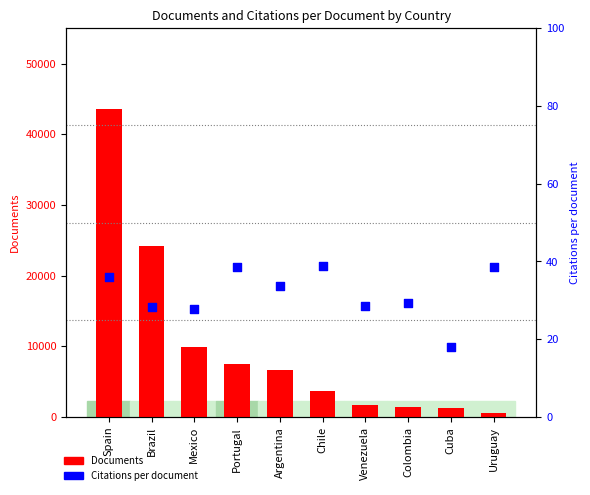

Which series has the largest Y range (max minus min)?

Documents